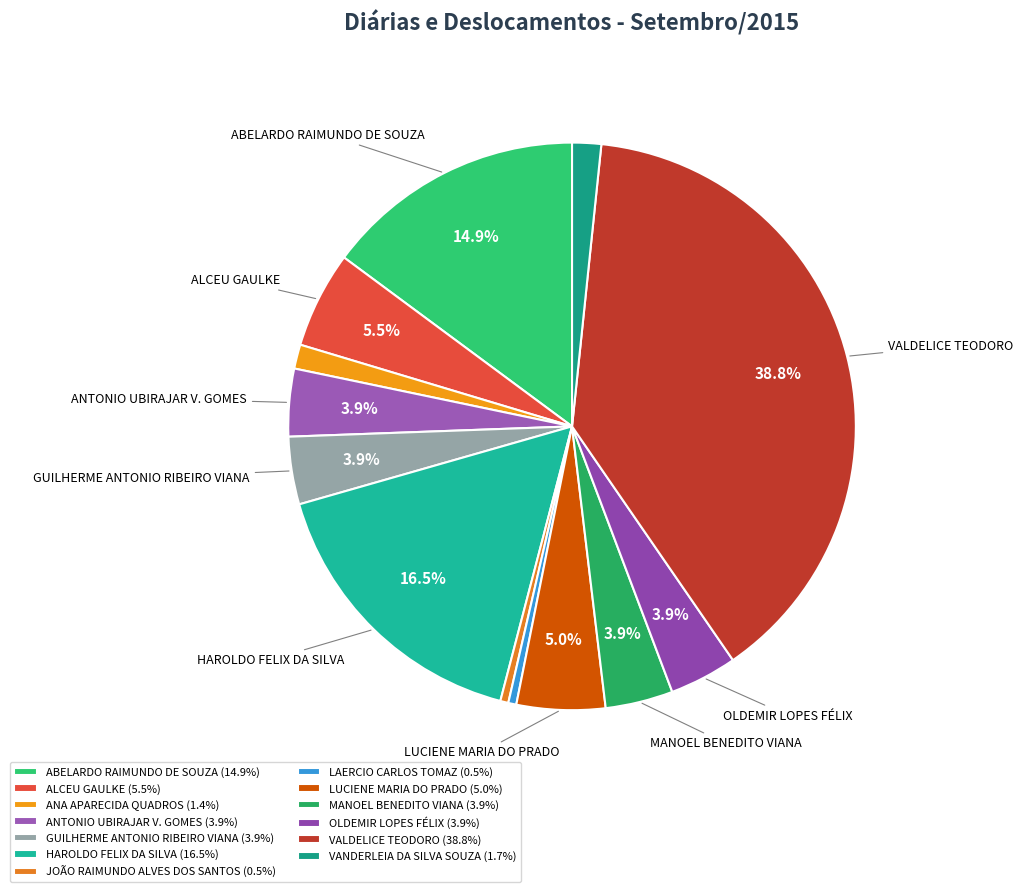

What is the largest slice in the pie chart?

VALDELICE TEODORO